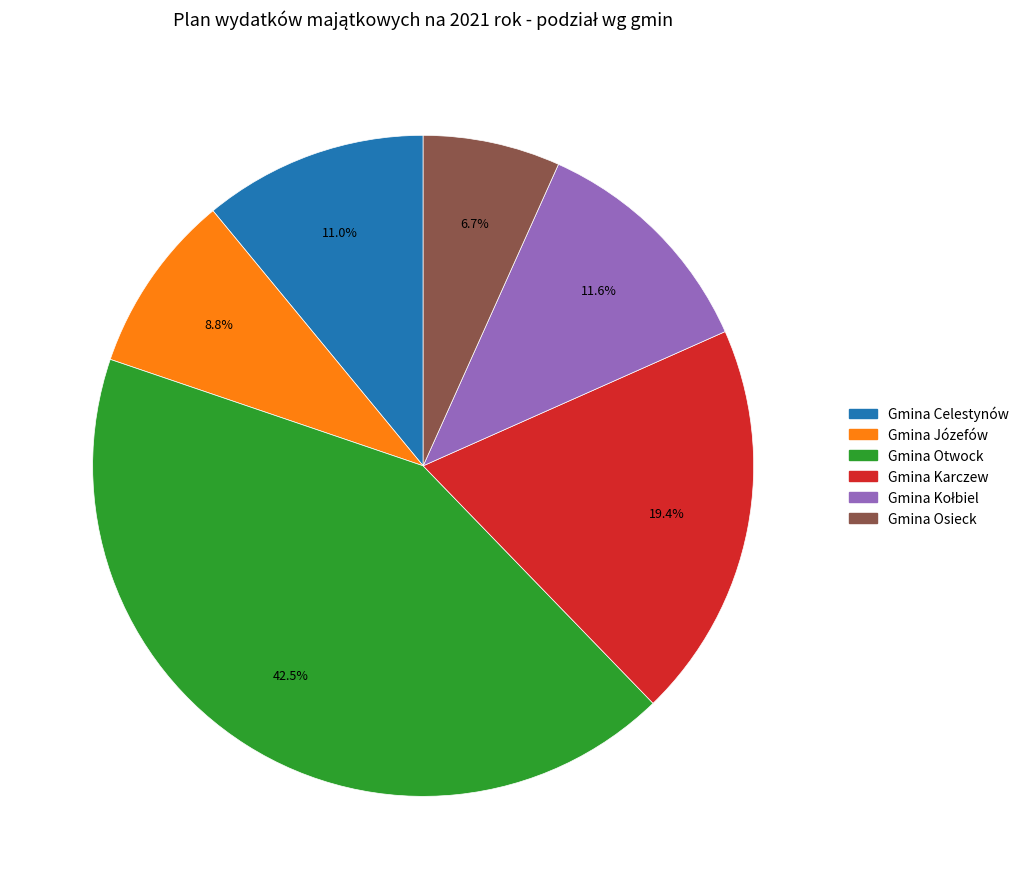

How many segments does this pie chart have?

6